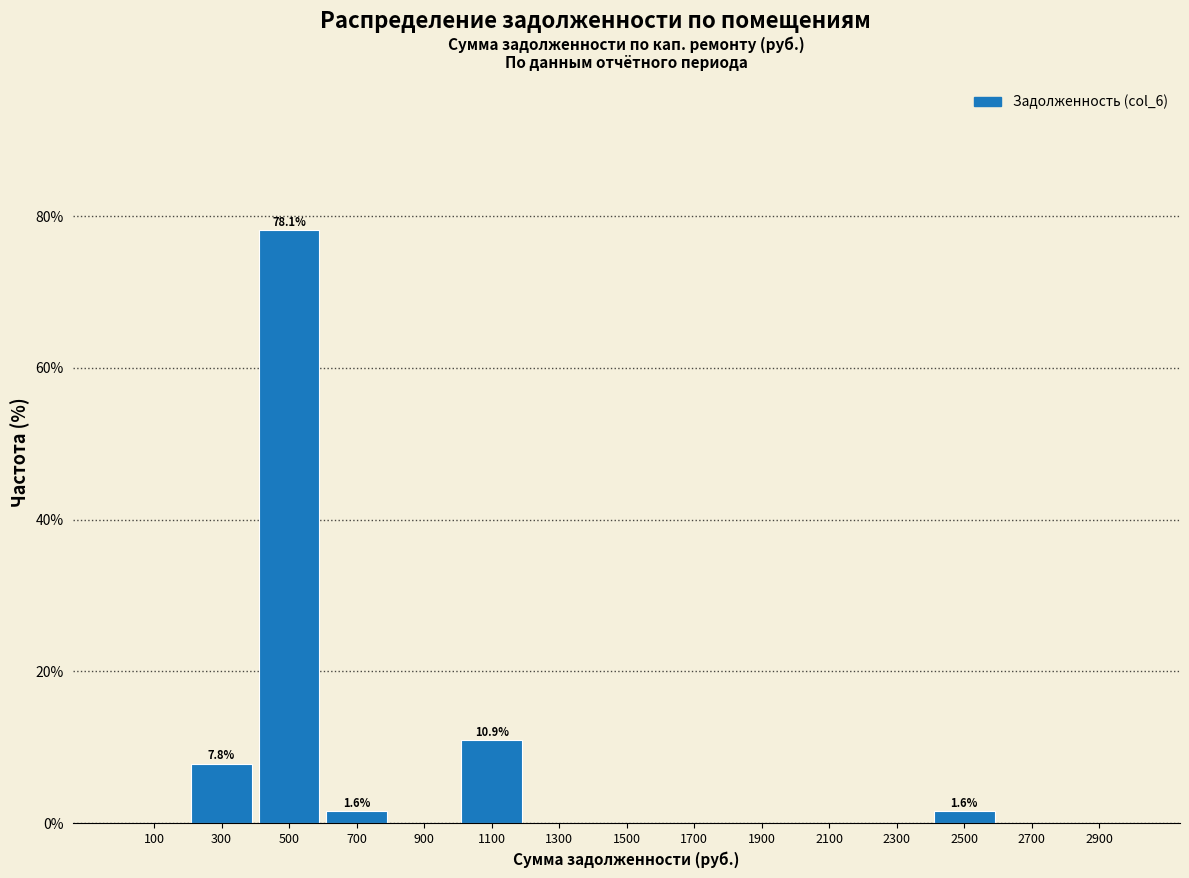

Which range on the x-axis has the tallest bar?

400 to 600